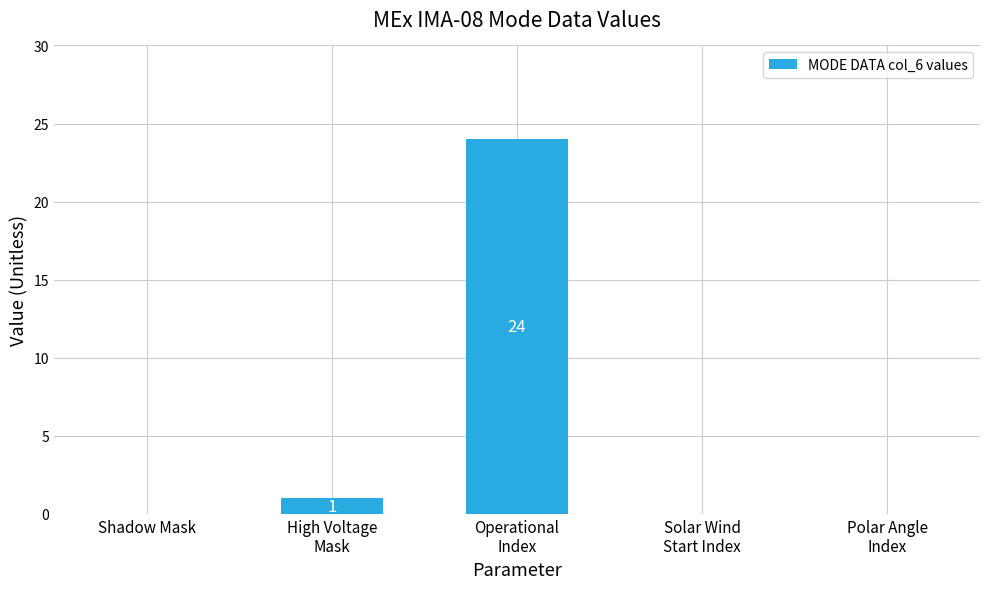

What is the greatest value displayed?

24